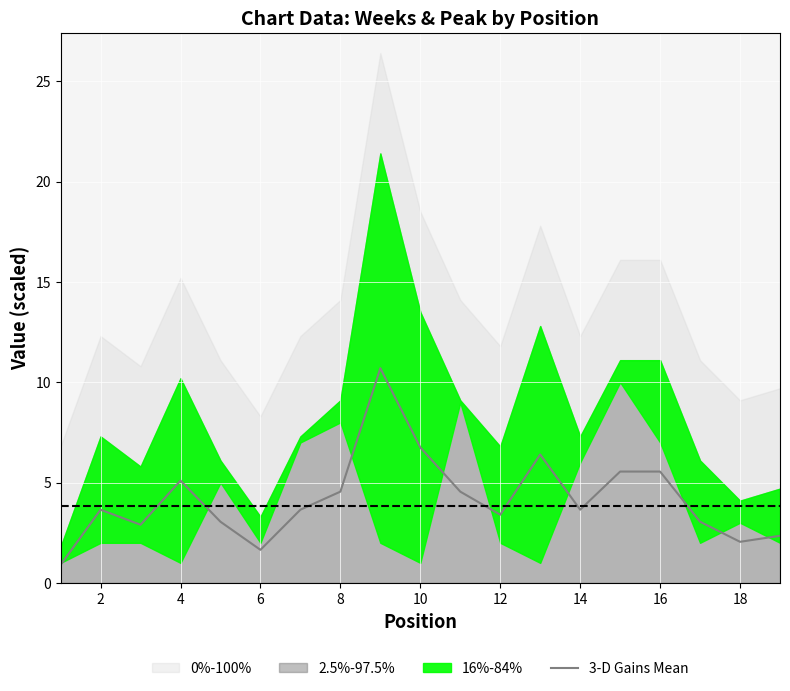

What is the sum of all values?

79.5